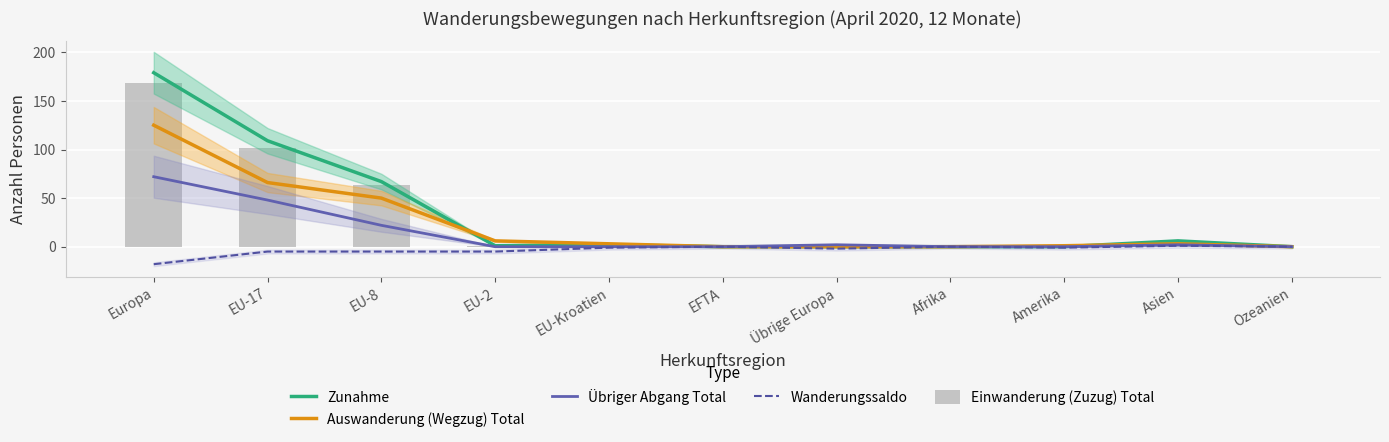

Rank the series by their maximum value, from lowest to highest.

Wanderungssaldo, Übriger Abgang Total, Auswanderung (Wegzug) Total, Einwanderung (Zuzug) Total, Zunahme